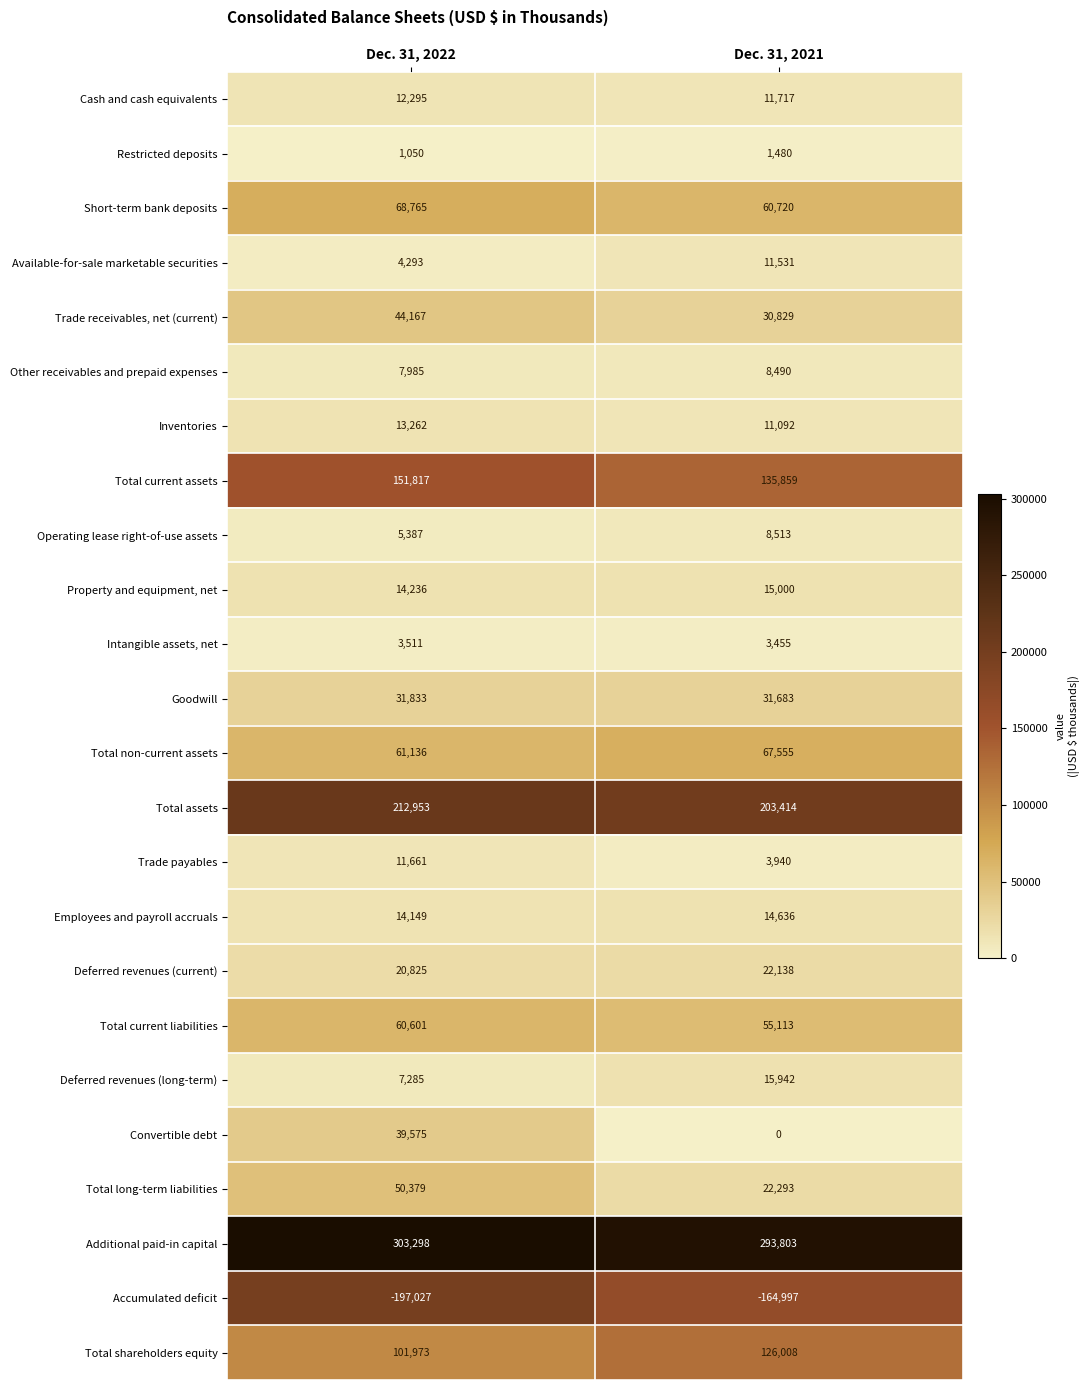

What is the difference between the maximum and minimum values in the Trade receivables, net (current) series?

13338